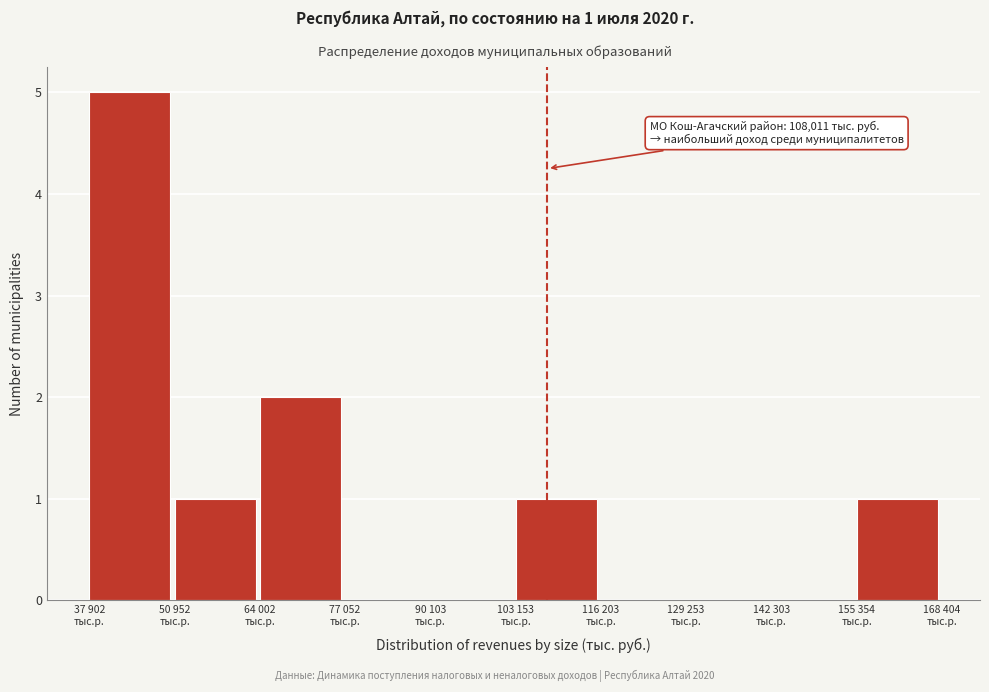

What is the maximum value shown in the chart?

5